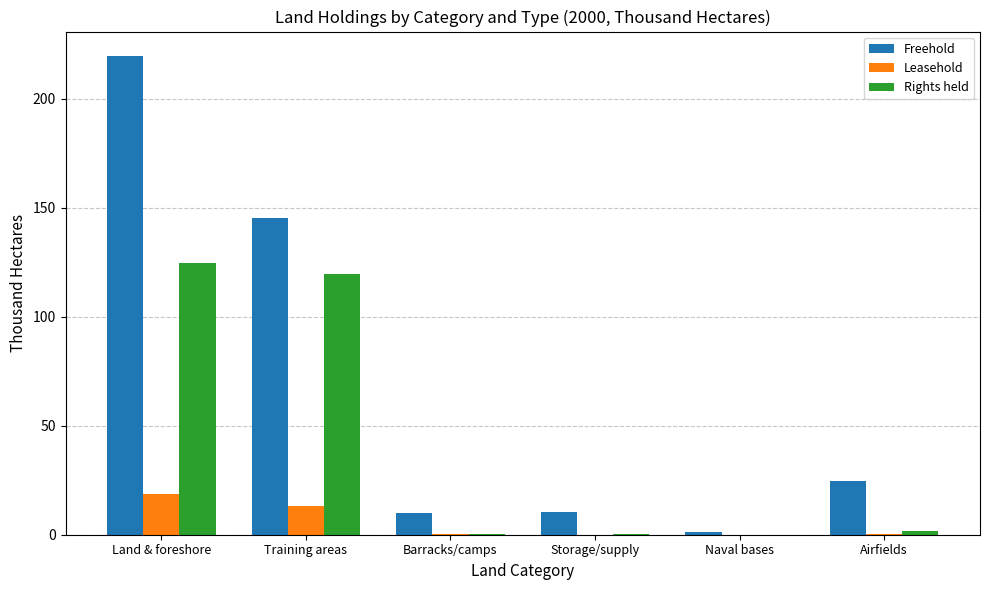

What is the highest value of the Rights held series?

124.8